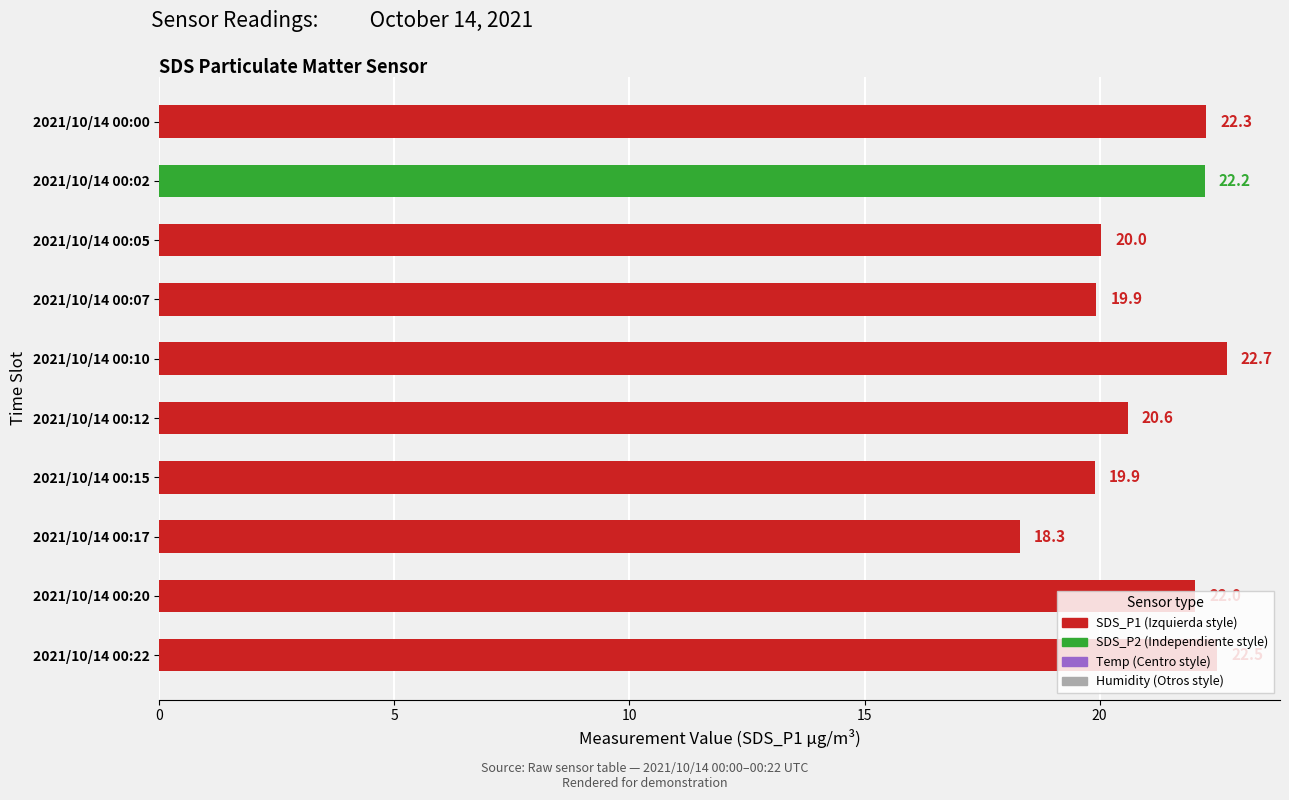

Approximately how many times larger is the value at 2021/10/14 00:12 compared to 2021/10/14 00:00?

0.9